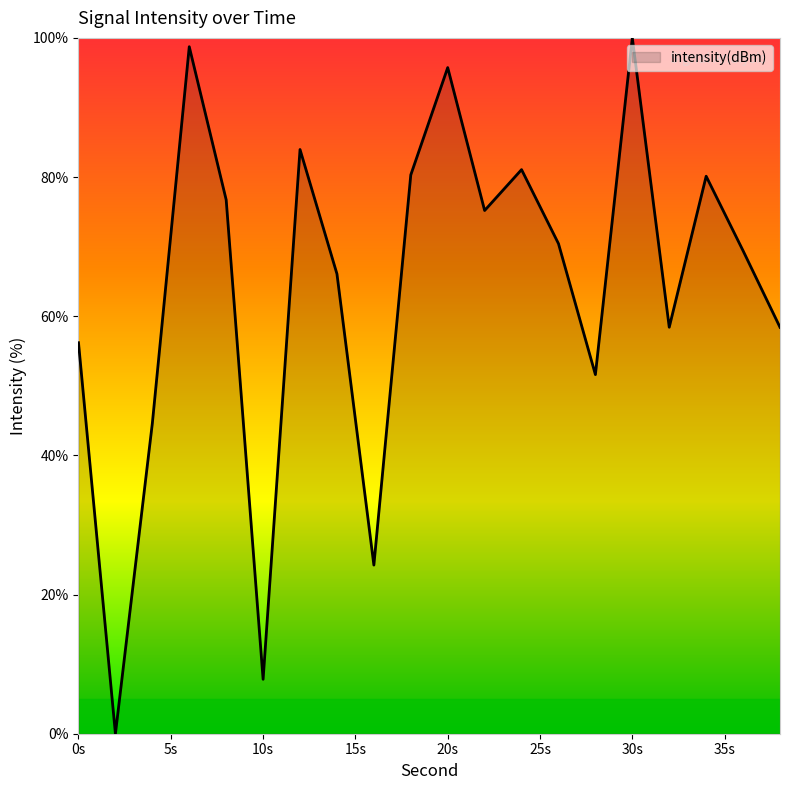

True or false: the data has more than 2 interior local peaks.

True